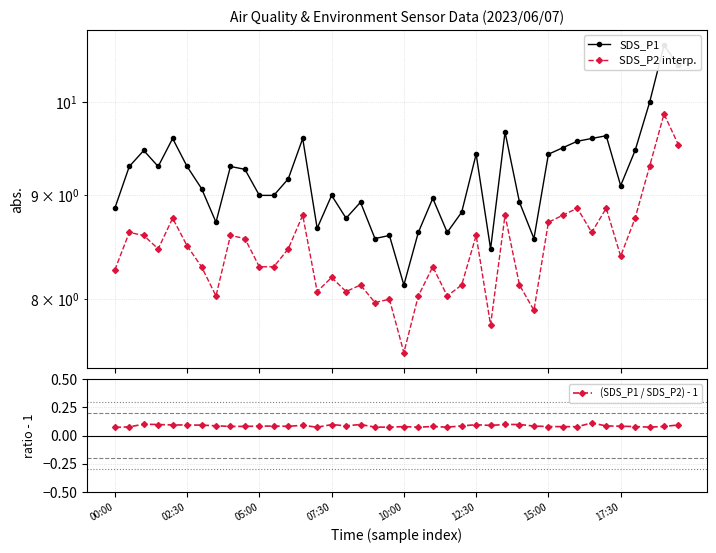

At which category is the sum across all series the highest?

38